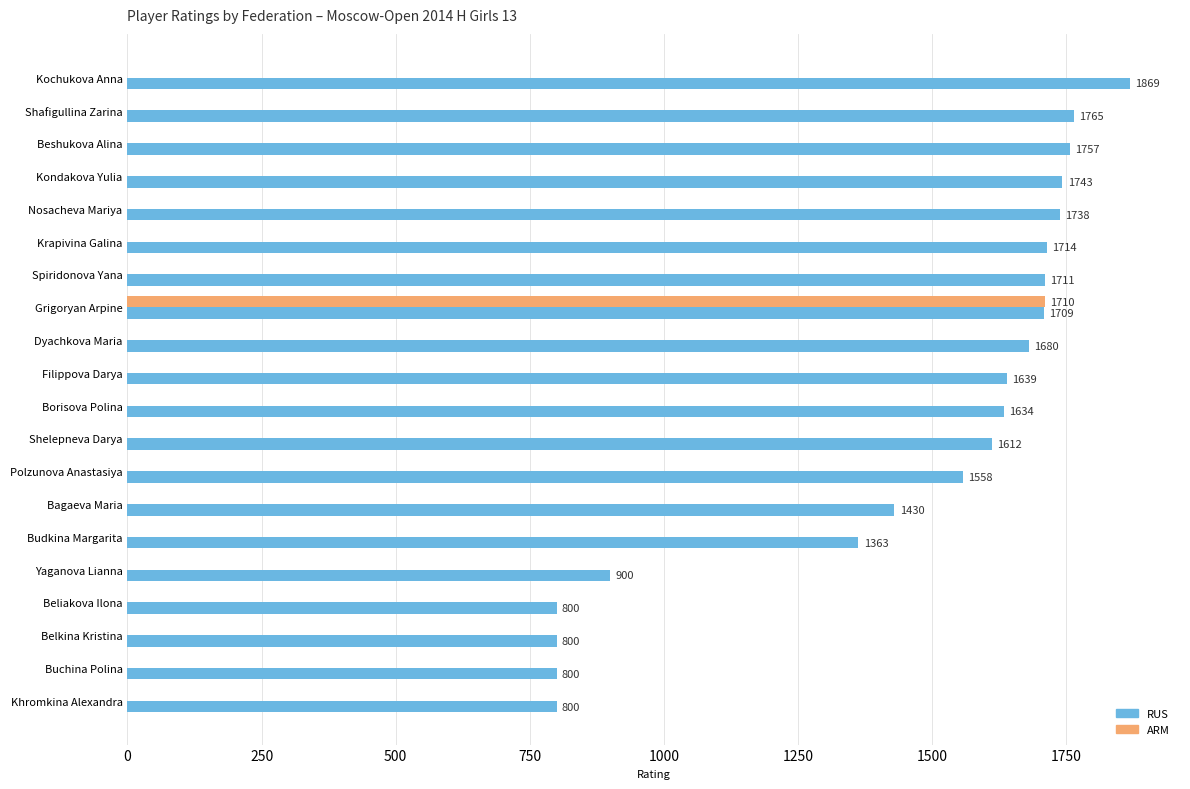

Is it true that RUS equals 2642 at Krapivina Galina?

False